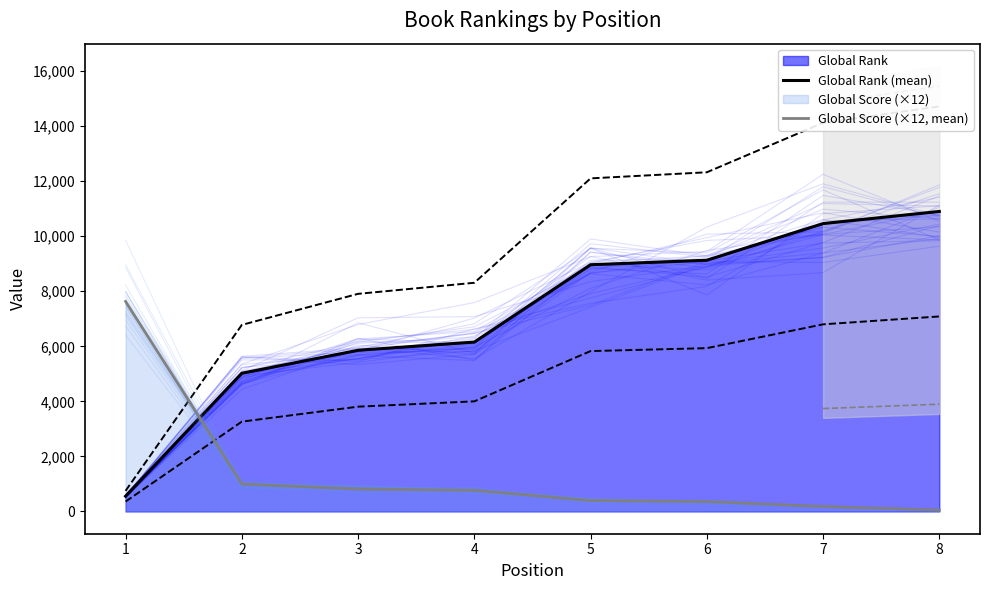

At which label is Global Rank (mean) closest to 5728?

3